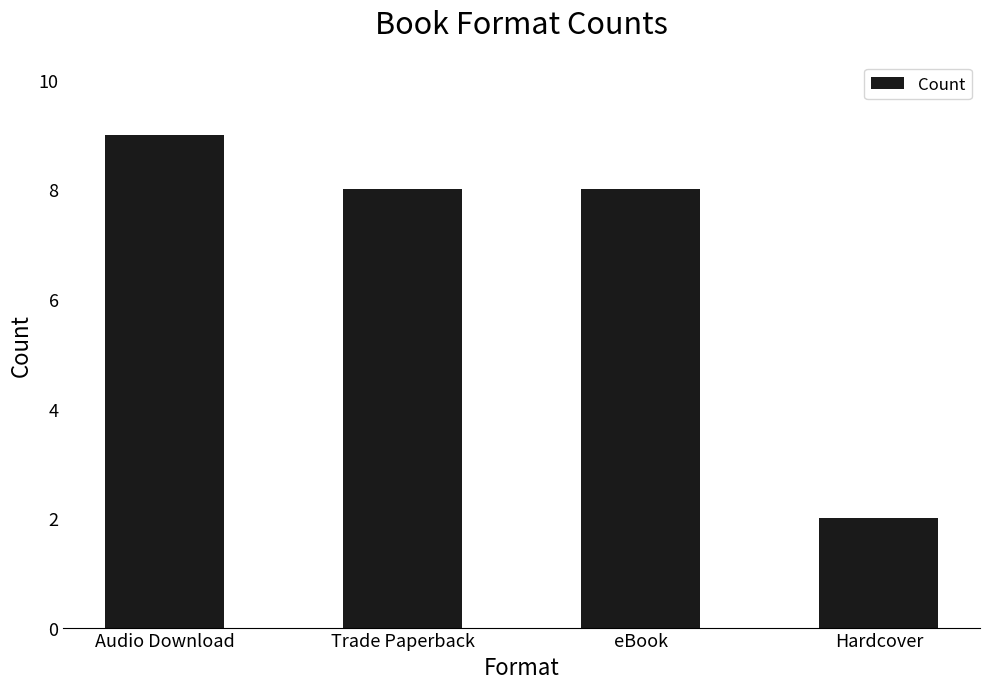

How many values are between 8 and 9?

3